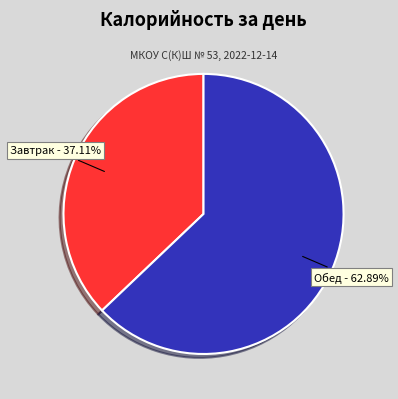

Is it true that Обед is 56% of the pie?

False